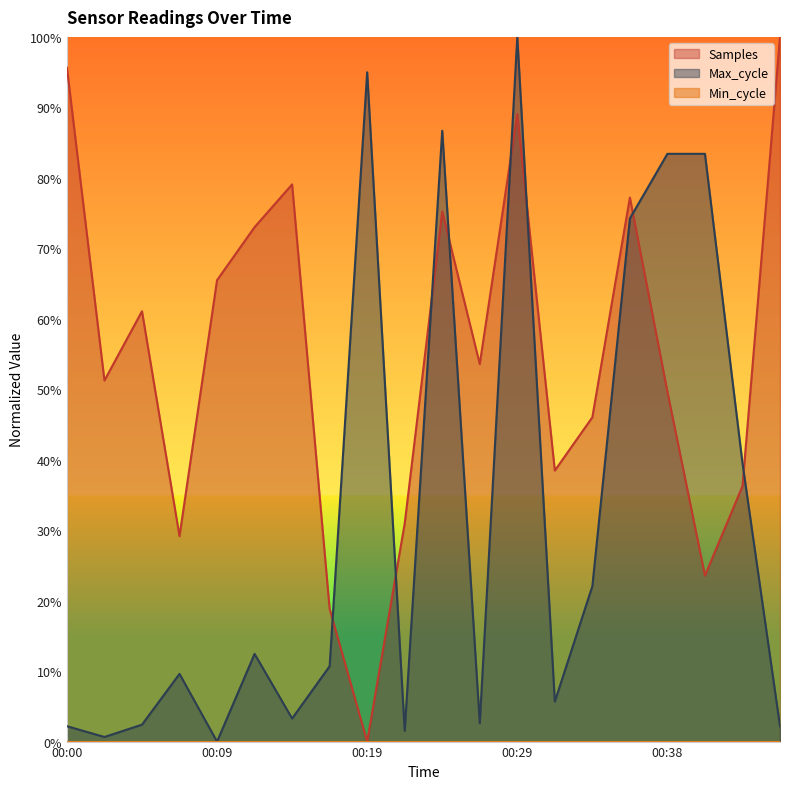

Count the number of categories in the chart.

20